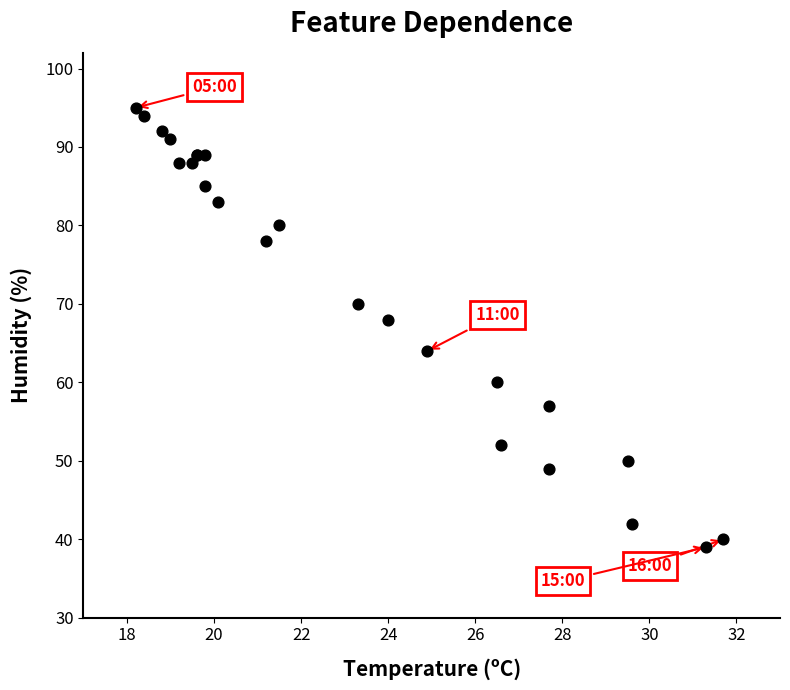

What Y value in the scatter plot is closest to 67?

68